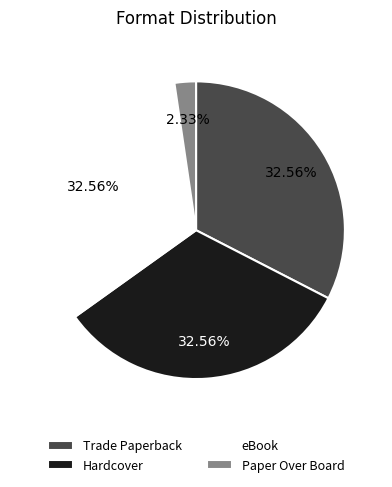

Approximately how many times larger is the value at eBook compared to Hardcover?

1.0